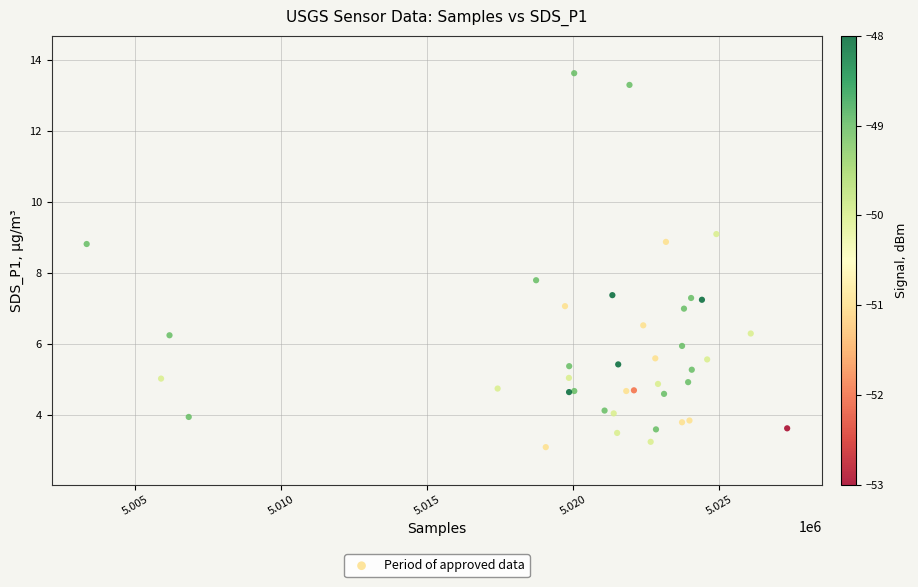

What Y value in the scatter plot is closest to 8?

7.8